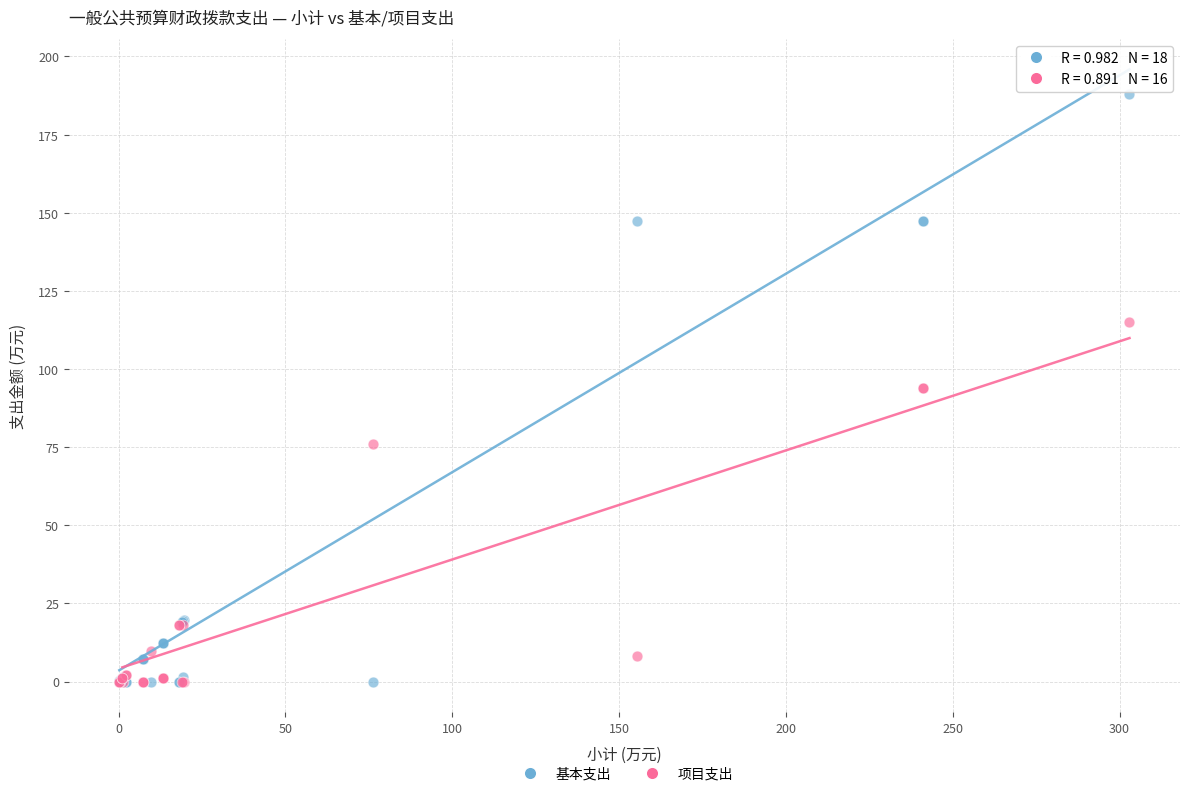

In the 项目支出 series, what Y value is closest to 57?

76.1